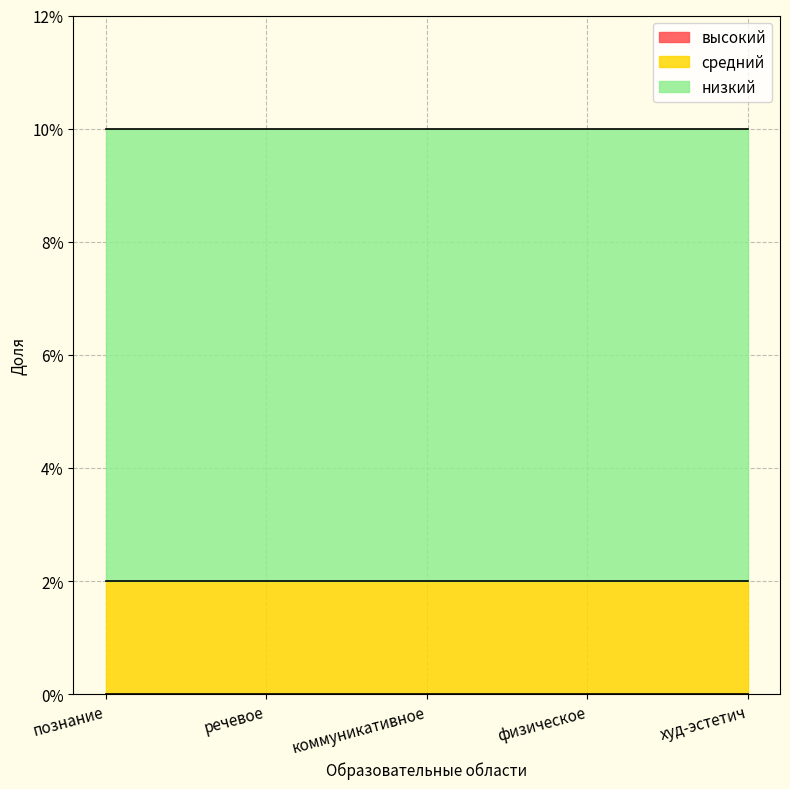

Which label corresponds to the largest value in the chart?

познание